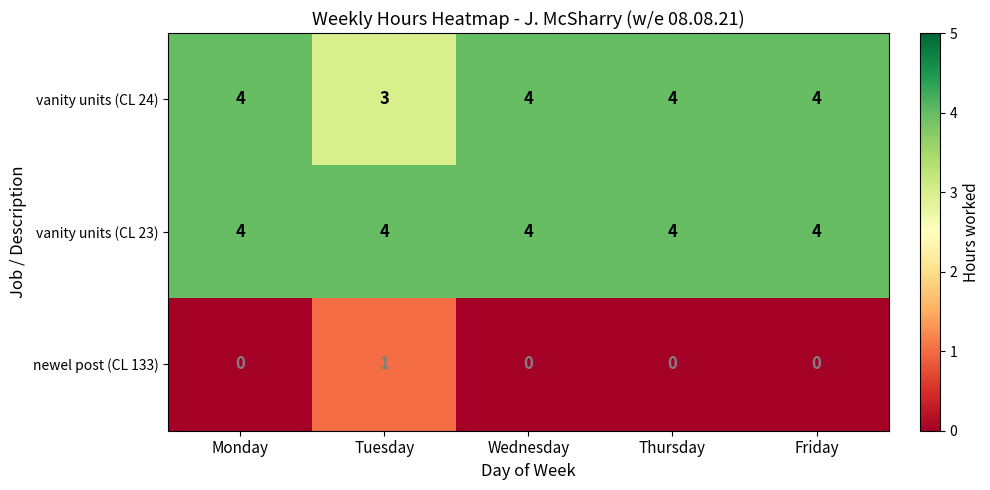

What is the lowest value of the vanity units (CL 23) series?

4